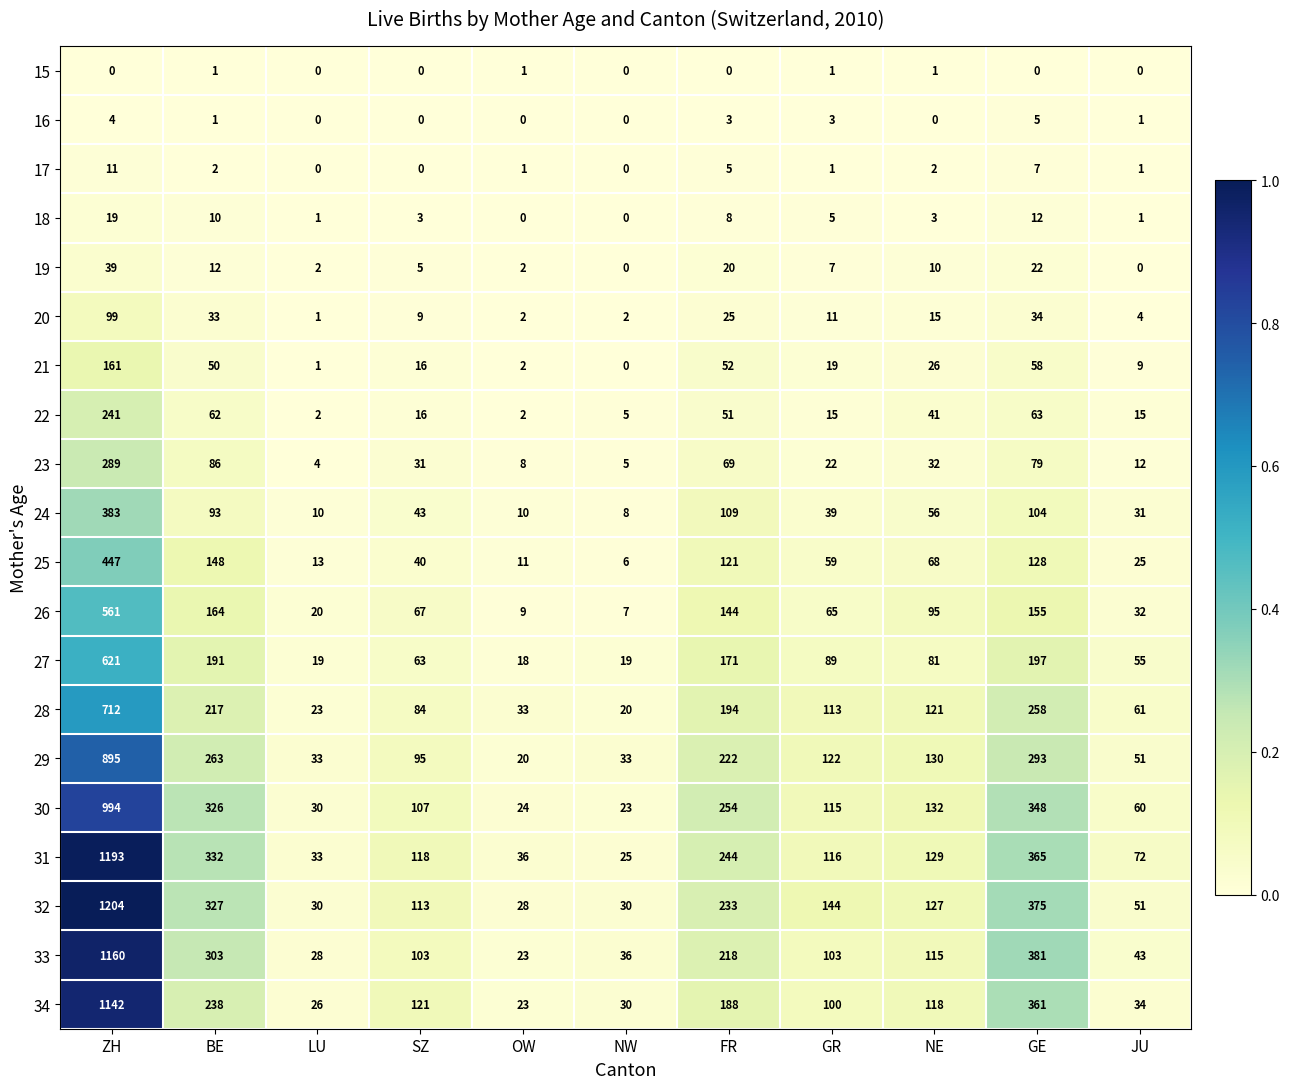

Rank the series at FR from highest to lowest value.

30, 31, 32, 29, 33, 28, 34, 27, 26, 25, 24, 23, 21, 22, 20, 19, 18, 17, 16, 15